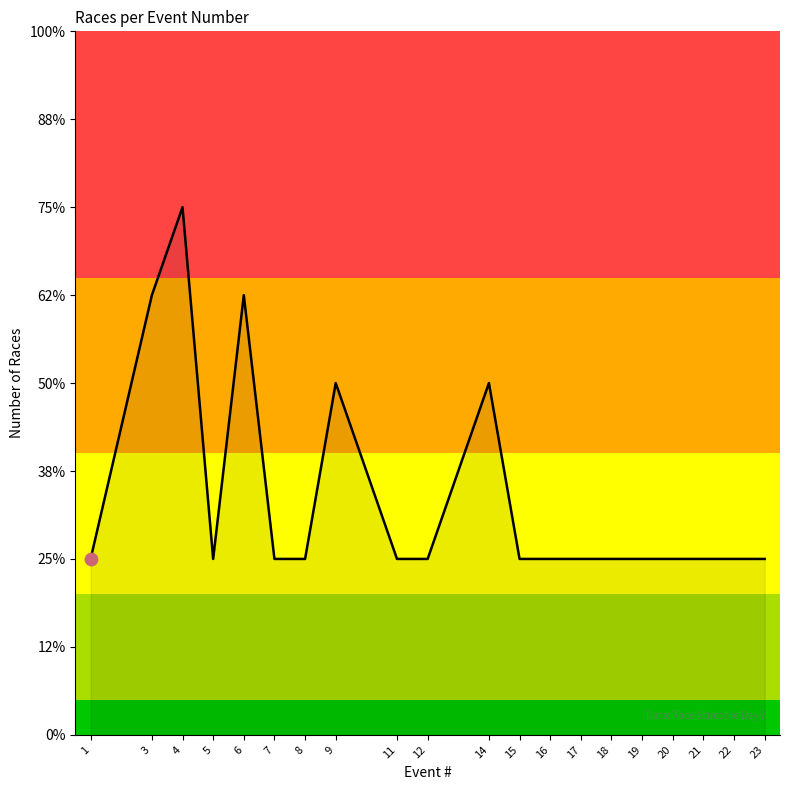

Approximately how many times larger is the value at 4 compared to 18?

3.0